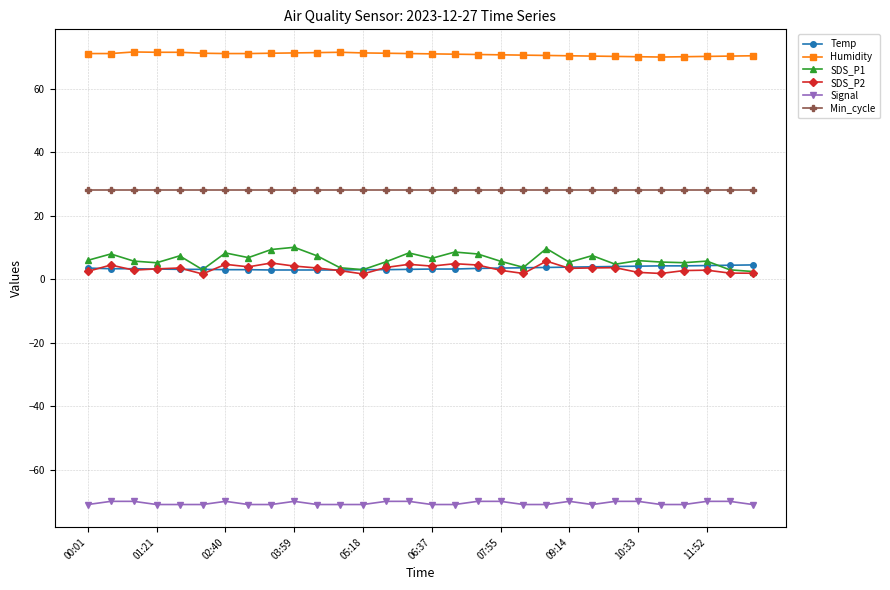

Which series has the largest range (max minus min)?

SDS_P1